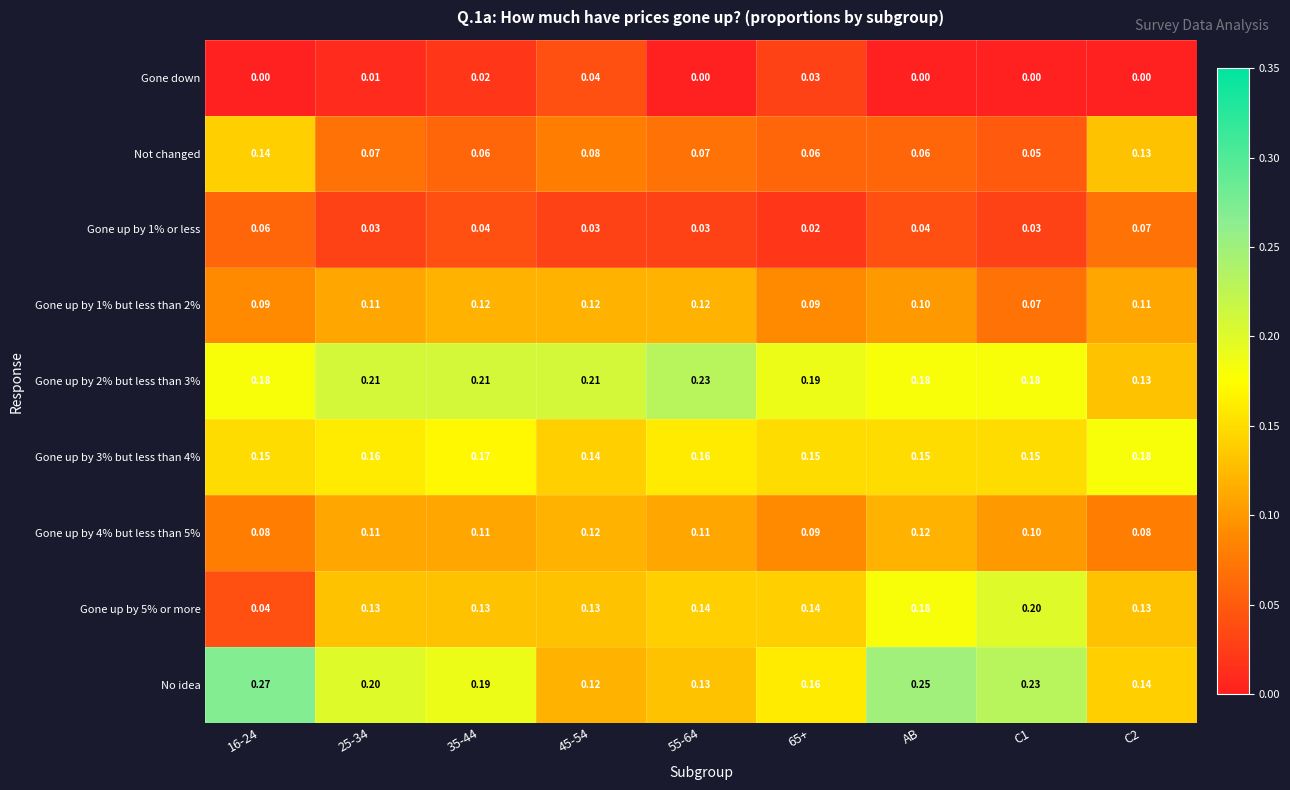

Which series has the largest total across all categories?

Gone up by 2% but less than 3%